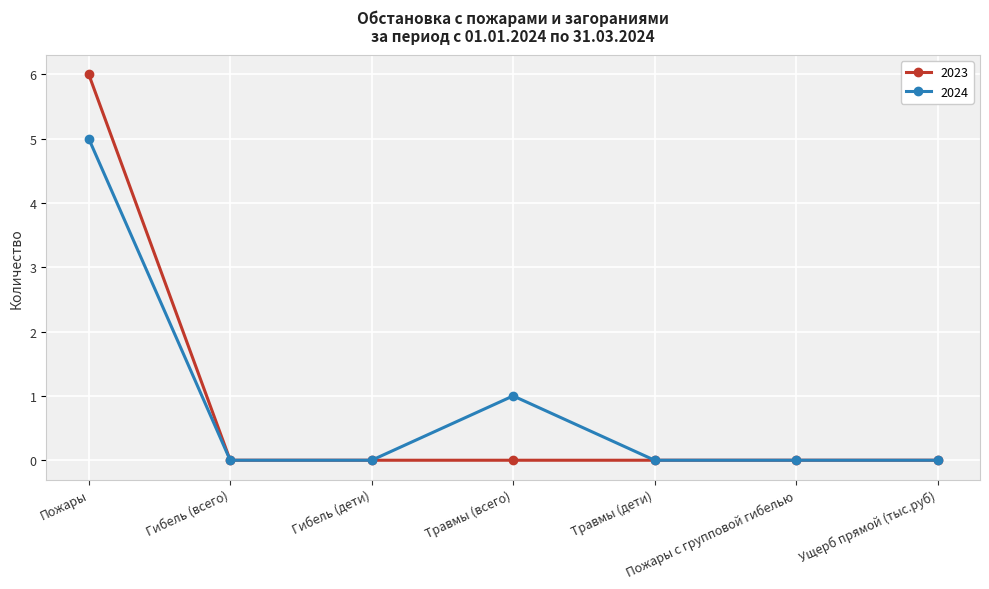

At which category is the sum across all series the highest?

Пожары